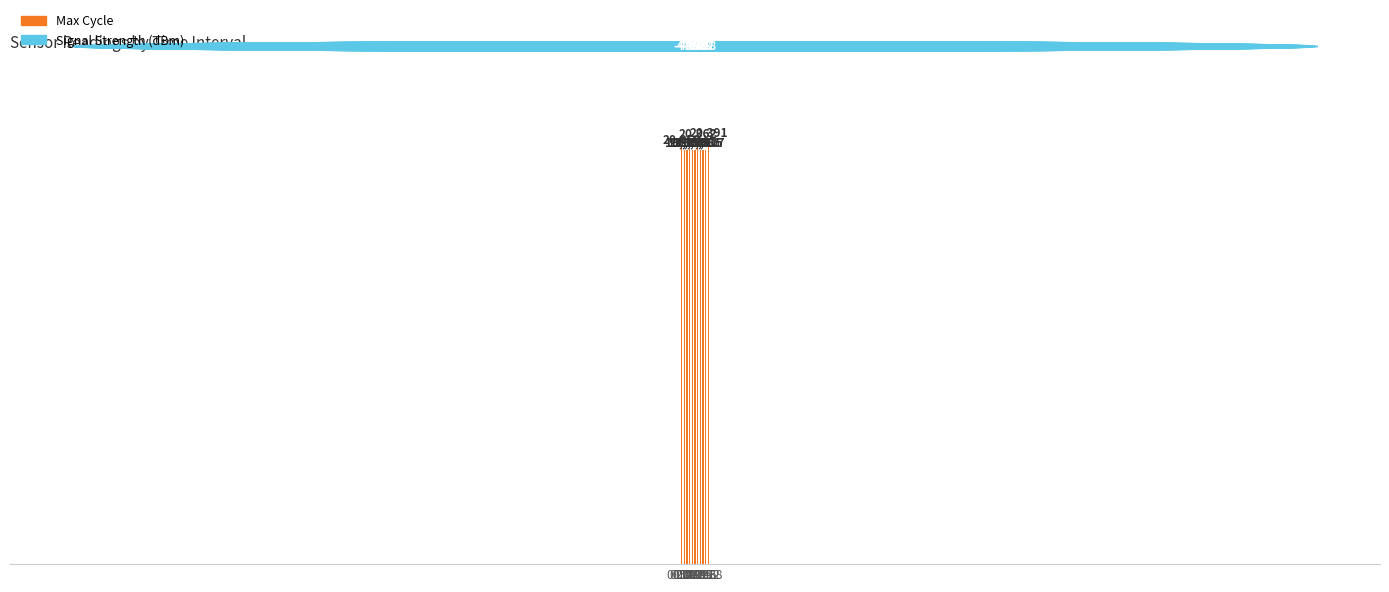

What is the value of the 9th bar from the left?

19915